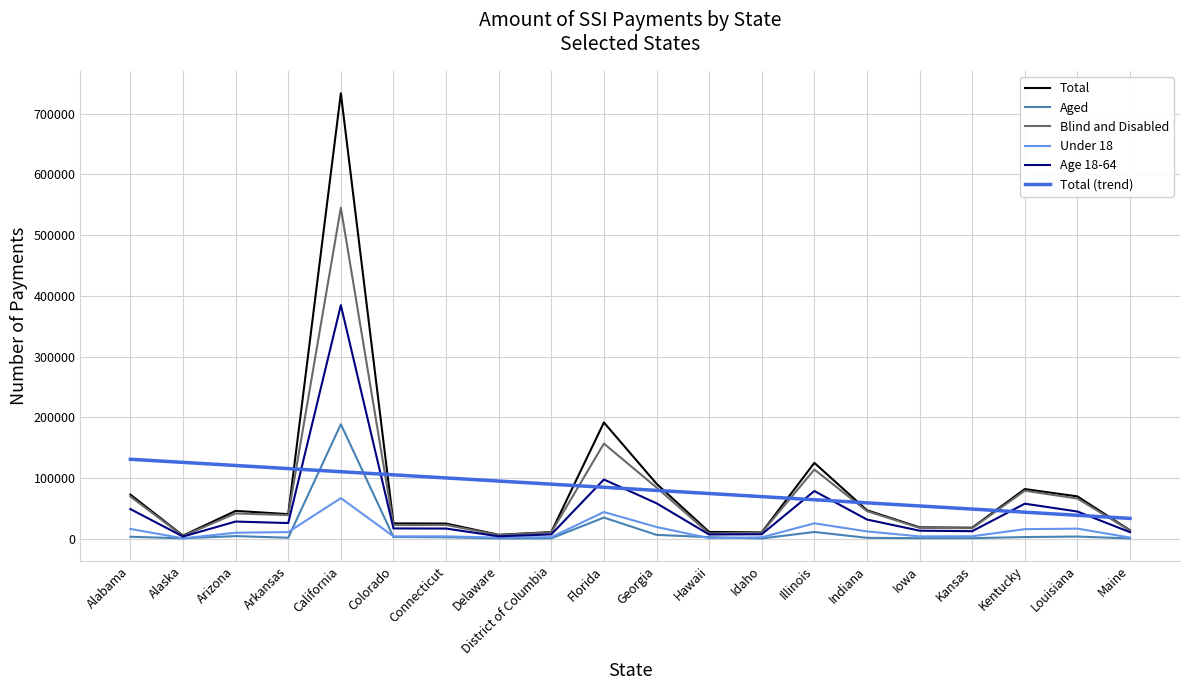

What is the minimum value for Total (trend)?

33385.9